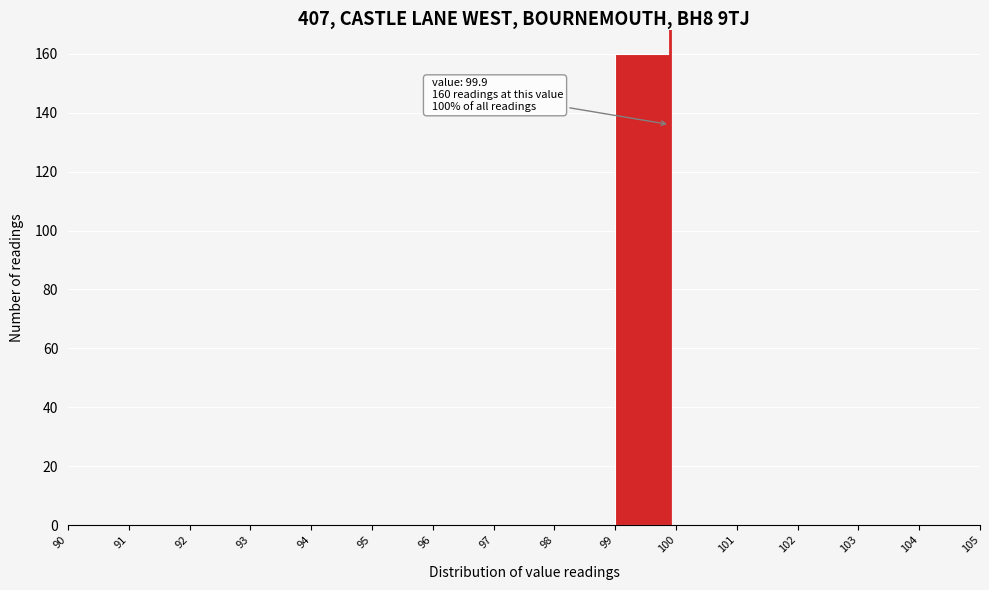

Which range on the x-axis has the tallest bar?

99 to 100